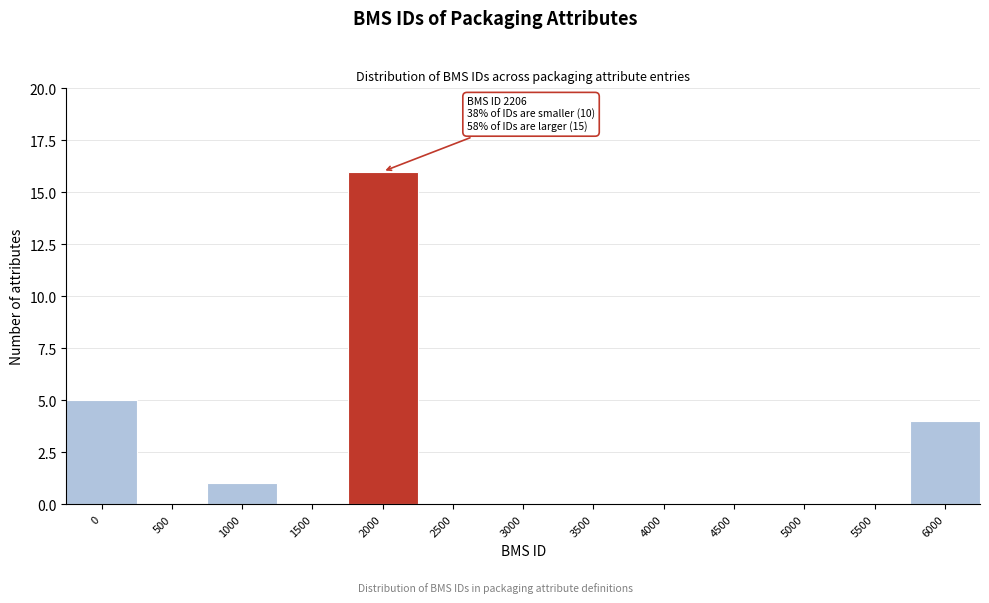

Reading right to left, extract all data points from this chart.

6000=4	5500=0	5000=0	4500=0	4000=0	3500=0	3000=0	2500=0	2000=16	1500=0	1000=1	500=0	0=5